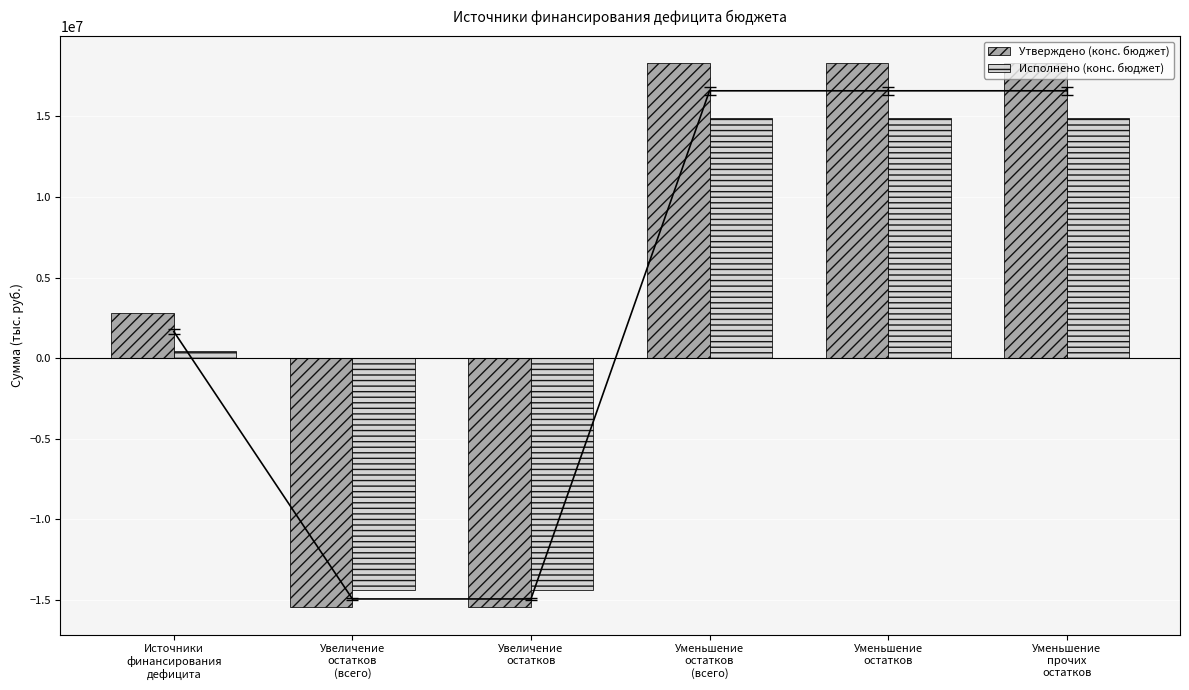

What is the maximum value for Исполнено (конс. бюджет)?

14871462.3